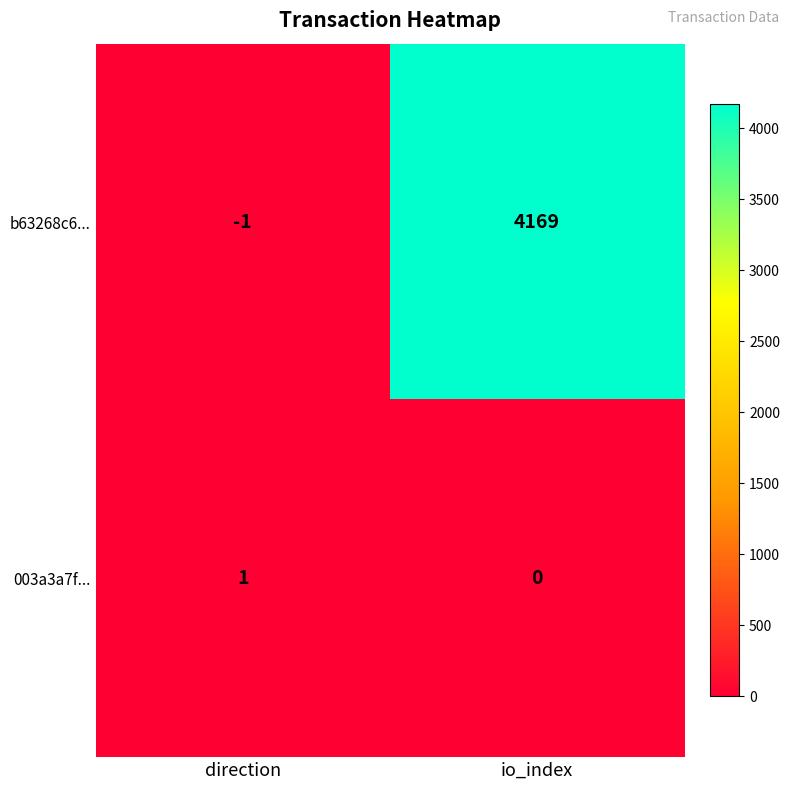

How many data points does each series have?

2